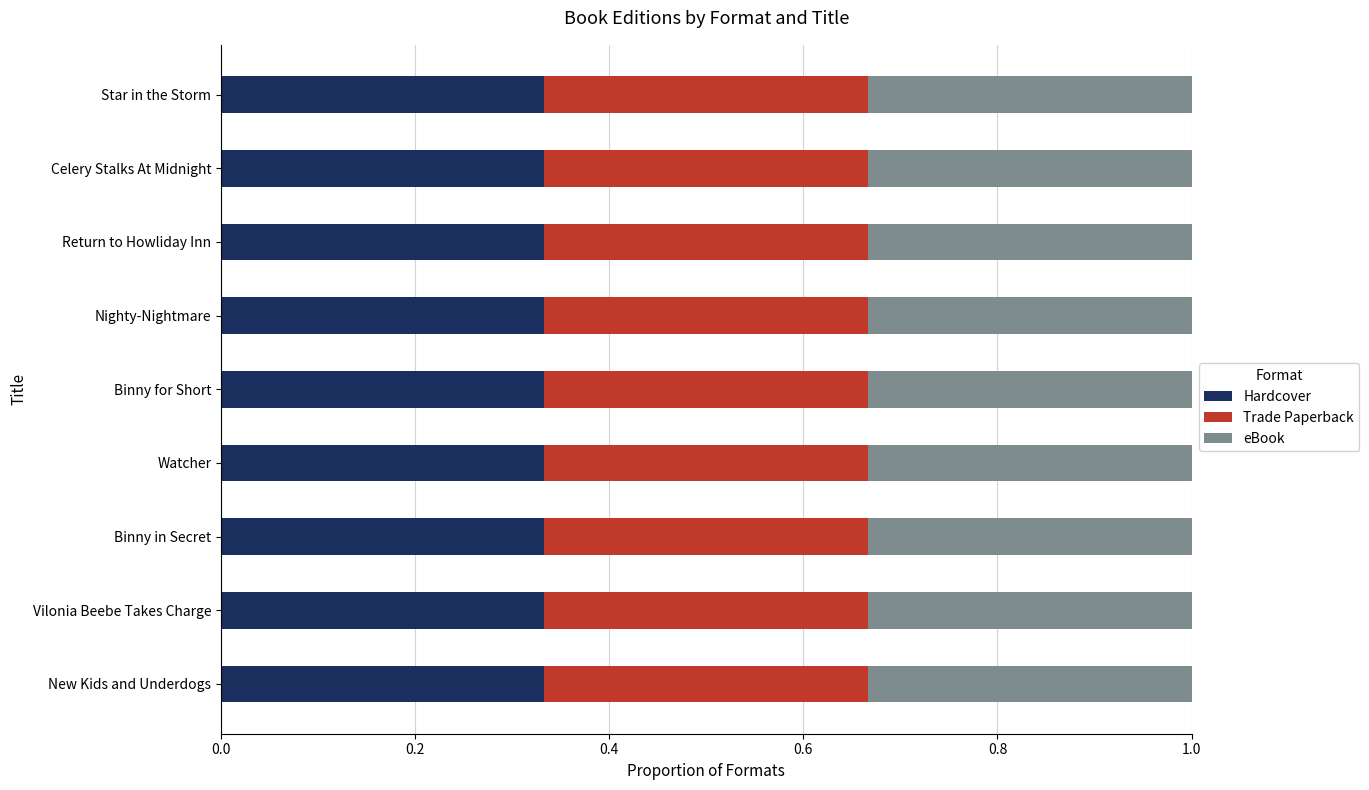

Which label corresponds to the largest value in the chart?

Vilonia Beebe Takes Charge